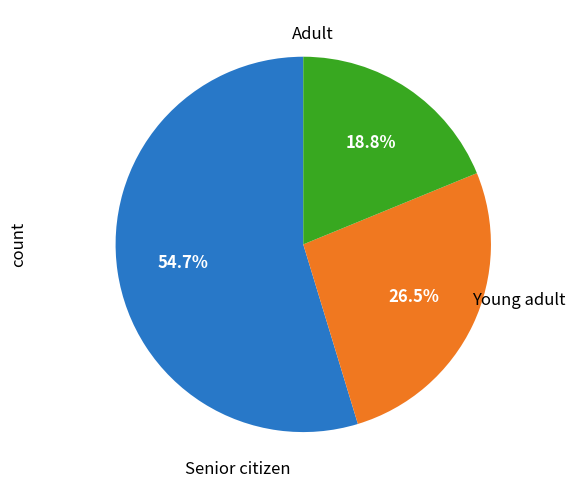

Does any single category account for the majority?

Yes